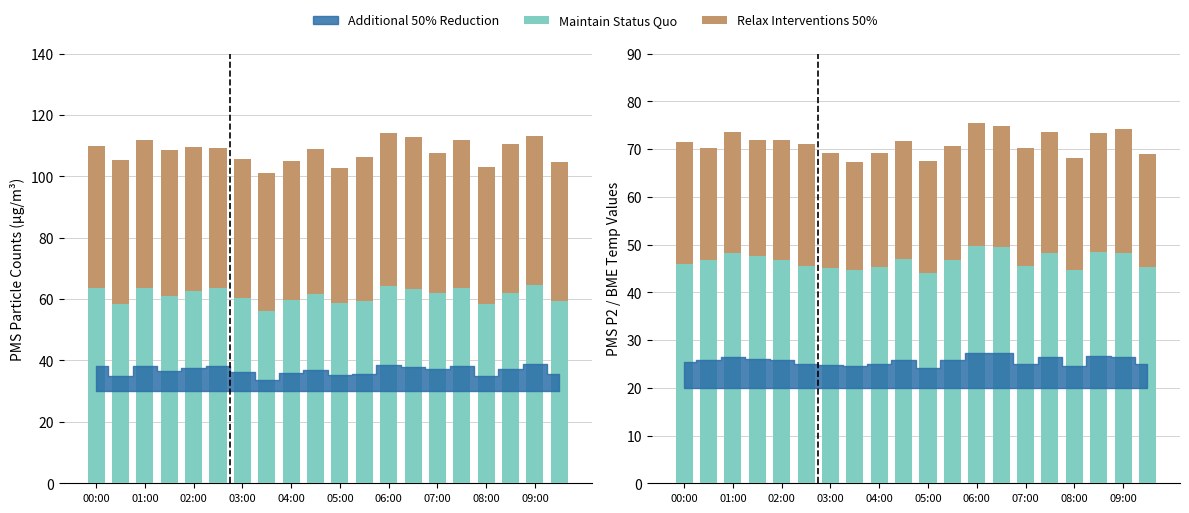

What is the smallest value displayed?

22.5